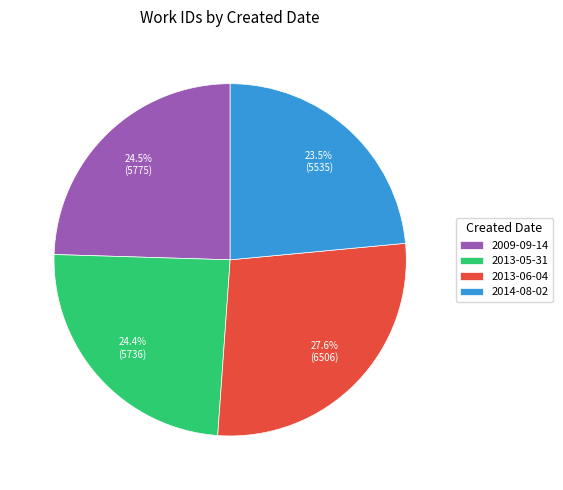

Is 2014-08-02 the majority of the pie?

No